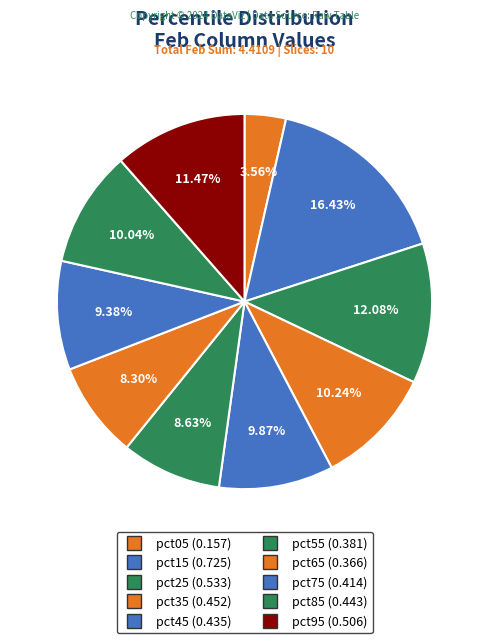

What percentage is the pct15 slice, to the nearest percent?

16%